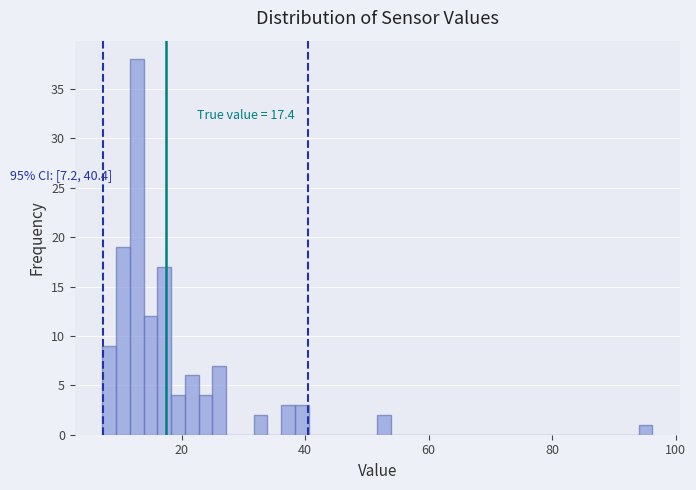

Around what value on the x-axis is the tallest bar? Give the approximate position of its centre, as read against the axis.

12